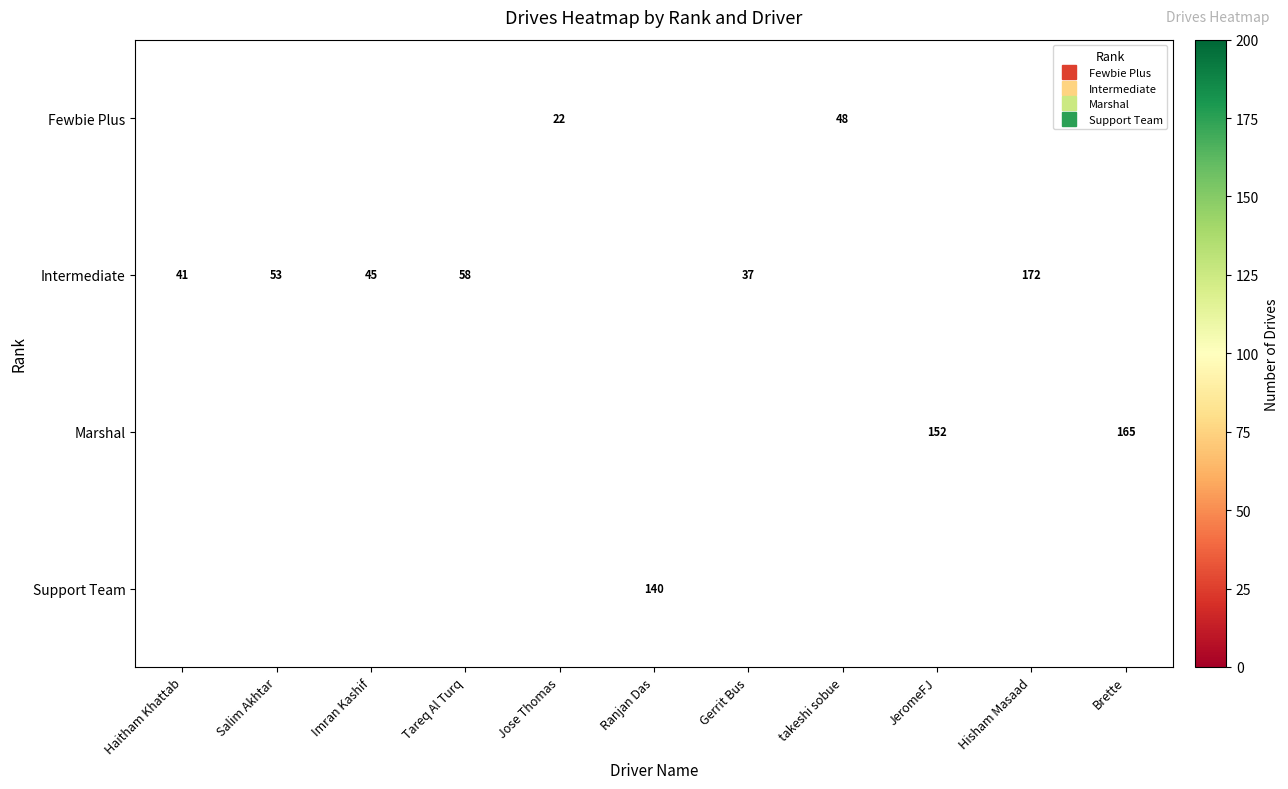

Is the value of Support Team at JeromeFJ greater than the value of Fewbie Plus at Jose Thomas?

No